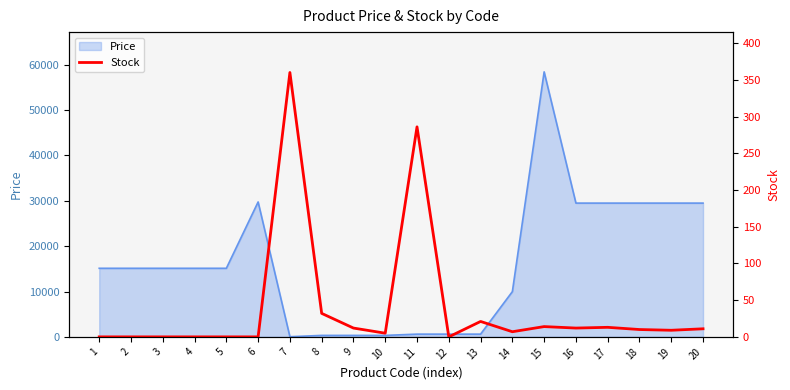

How many positive values are there?

13